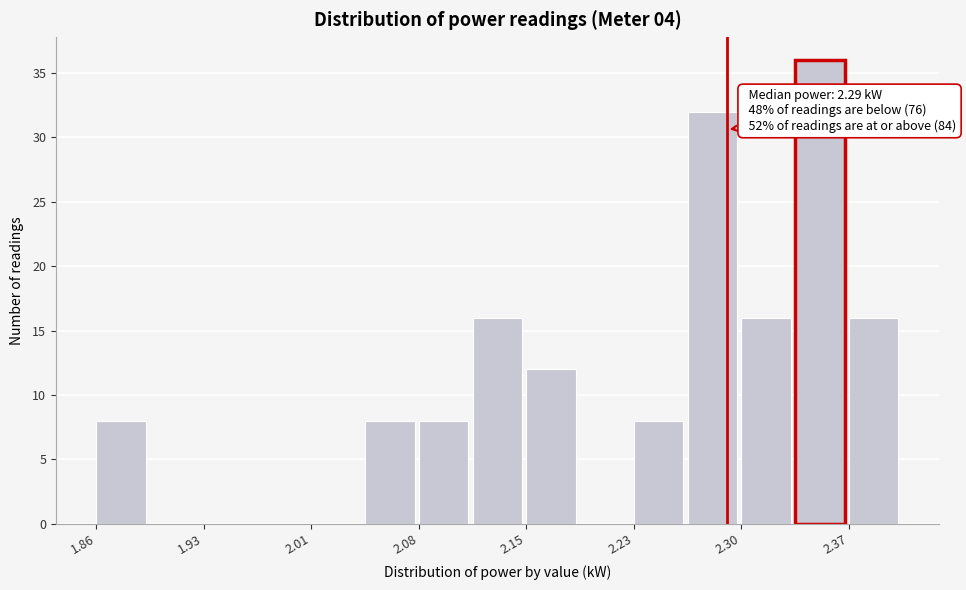

Read against the x-axis, roughly where is the centre of the tallest bar?

2.35